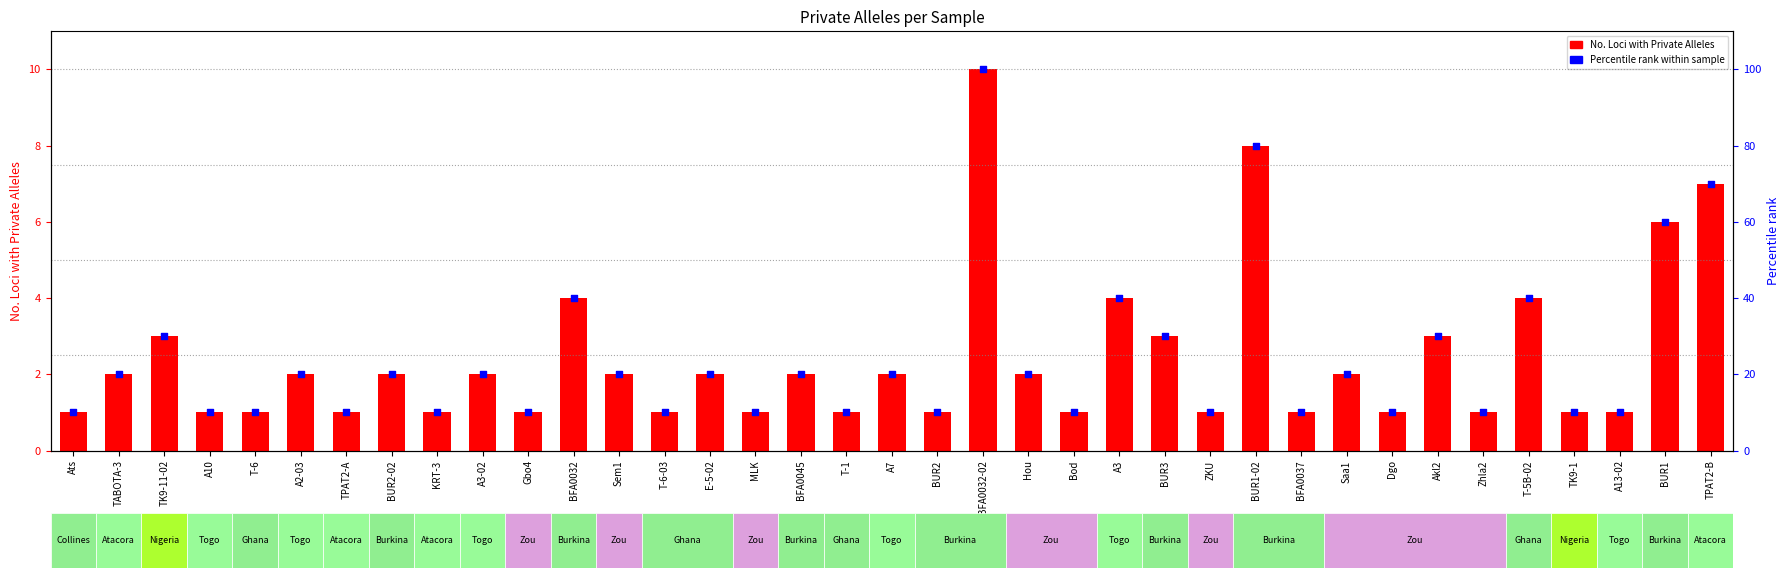

Which series has the largest total across all categories?

Percentile rank within sample